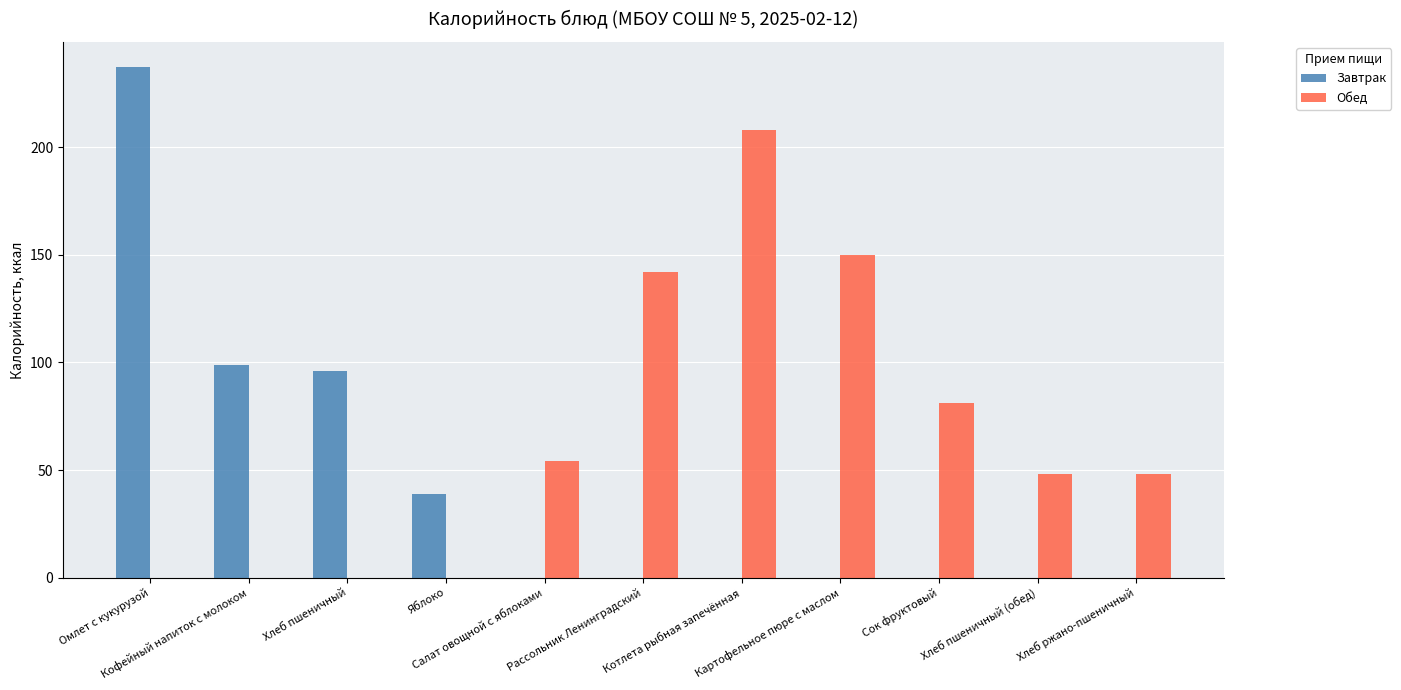

What is the highest value of the Обед series?

208